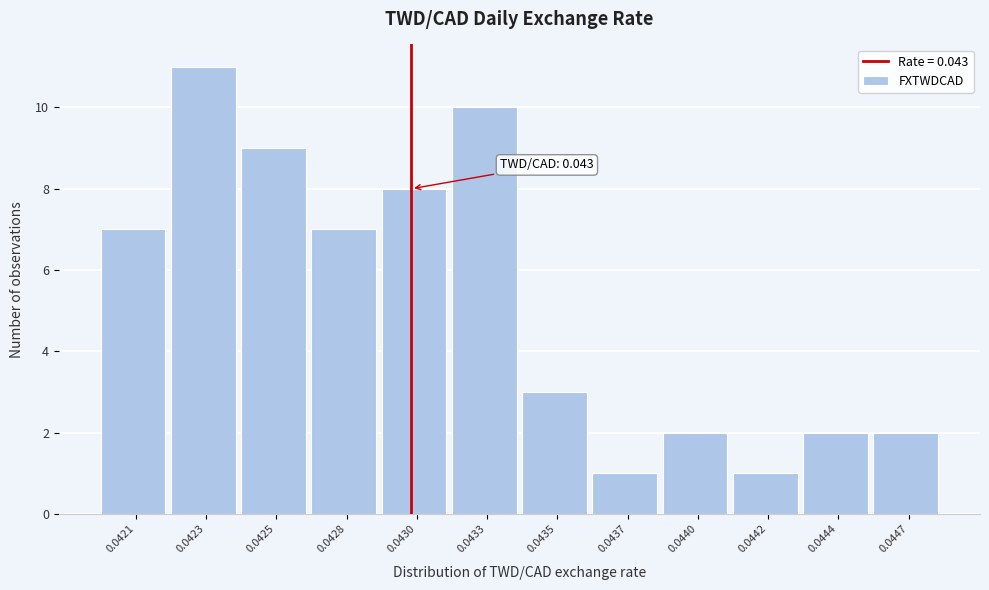

Reading right to left, transcribe all the data shown in this chart.

2	2	1	2	1	3	10	8	7	9	11	7